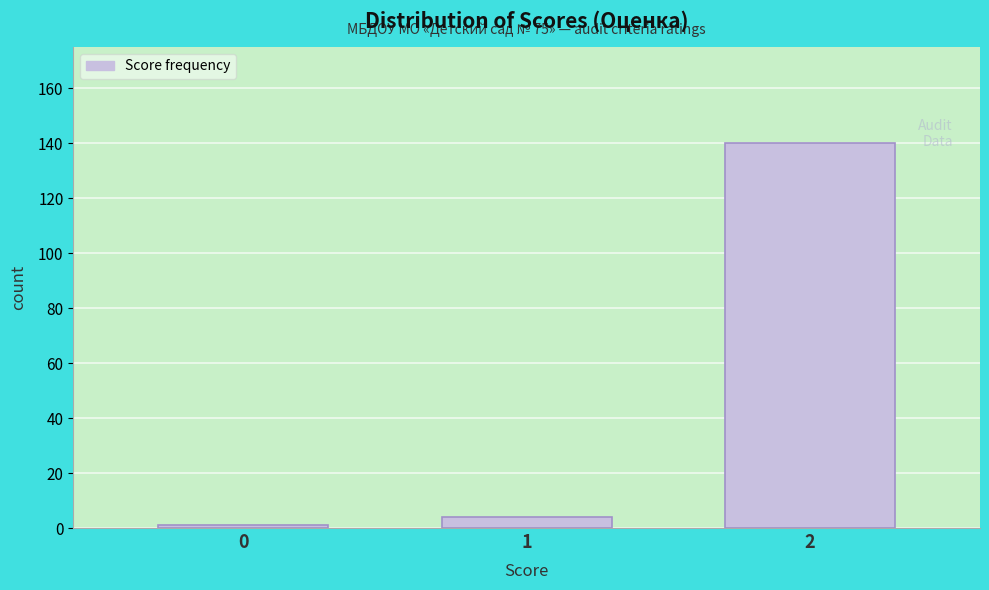

Reading left to right, extract all data points from this chart.

1	4	140